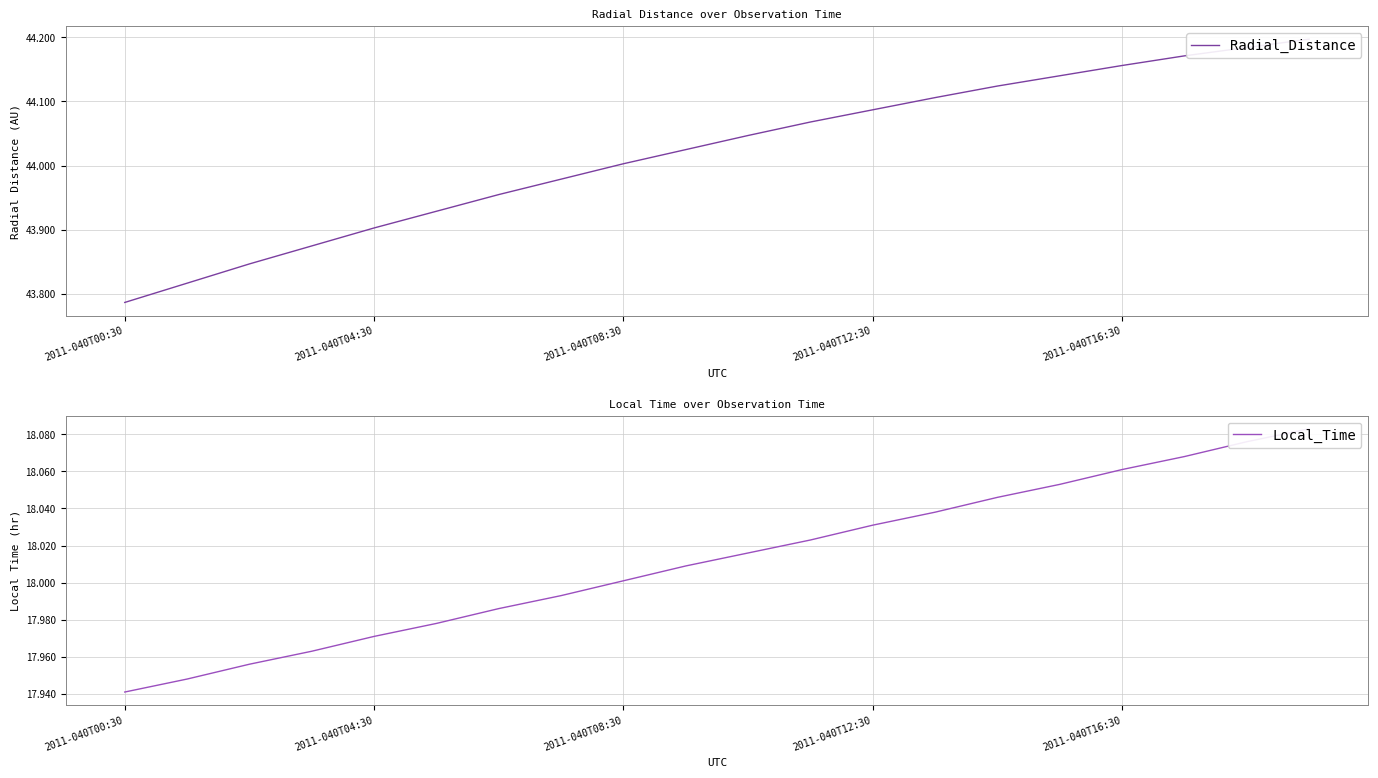

Is it true that Radial_Distance equals 23.2 at 2011-040T12:30?

False